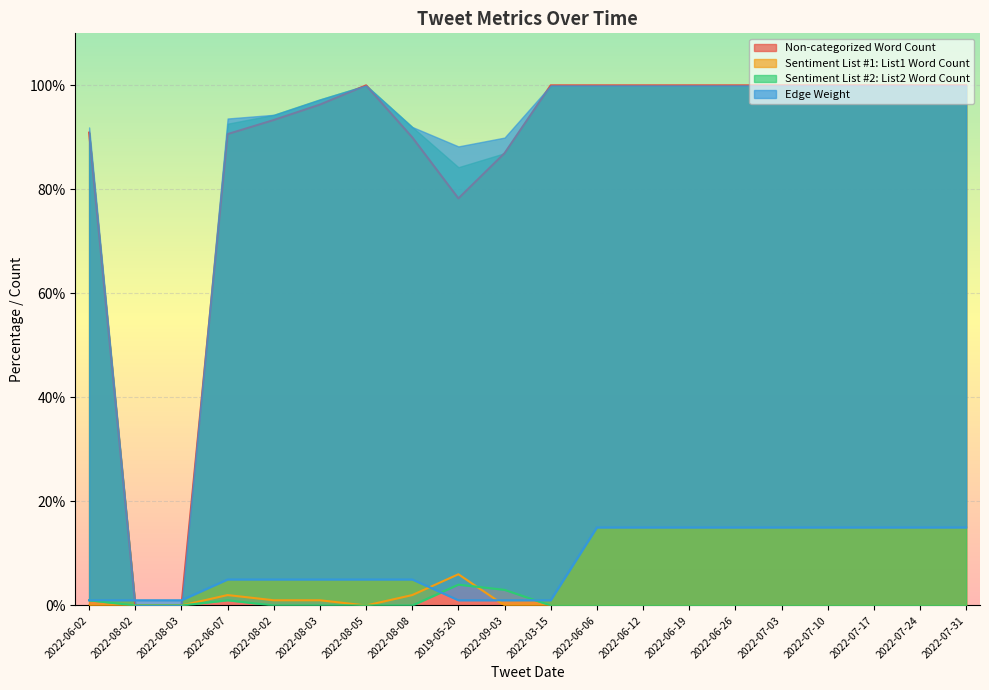

List the labels in order of Non-categorized Word Count value, smallest first.

2022-08-02, 2022-08-03, 2019-05-20, 2022-09-03, 2022-08-08, 2022-06-07, 2022-06-02, 2022-08-02, 2022-08-03, 2022-08-05, 2022-03-15, 2022-06-06, 2022-06-12, 2022-06-19, 2022-06-26, 2022-07-03, 2022-07-10, 2022-07-17, 2022-07-24, 2022-07-31